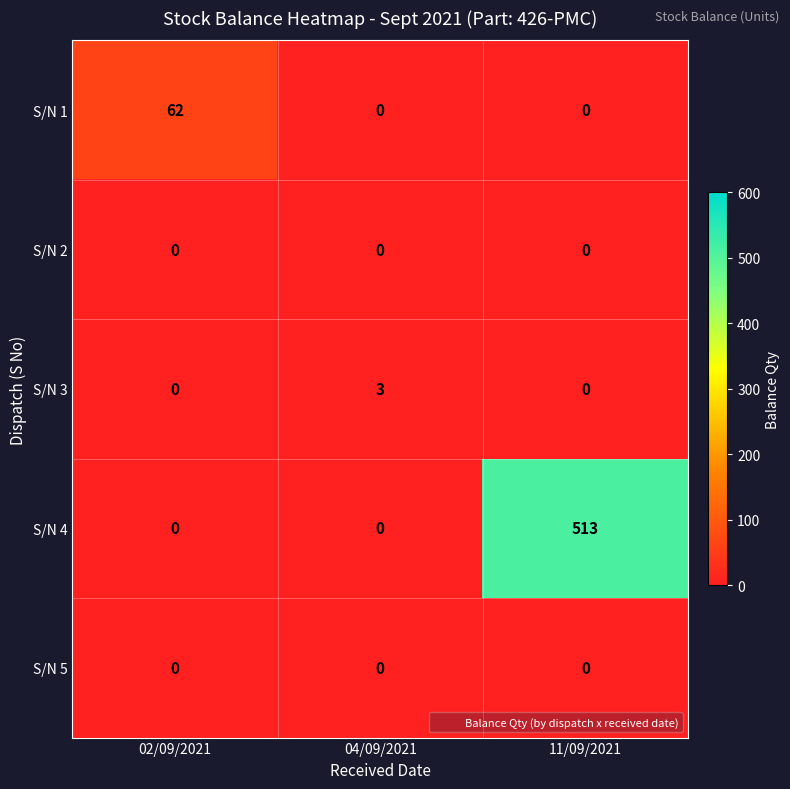

Which series changed the most between 02/09/2021 and 04/09/2021?

S/N 1